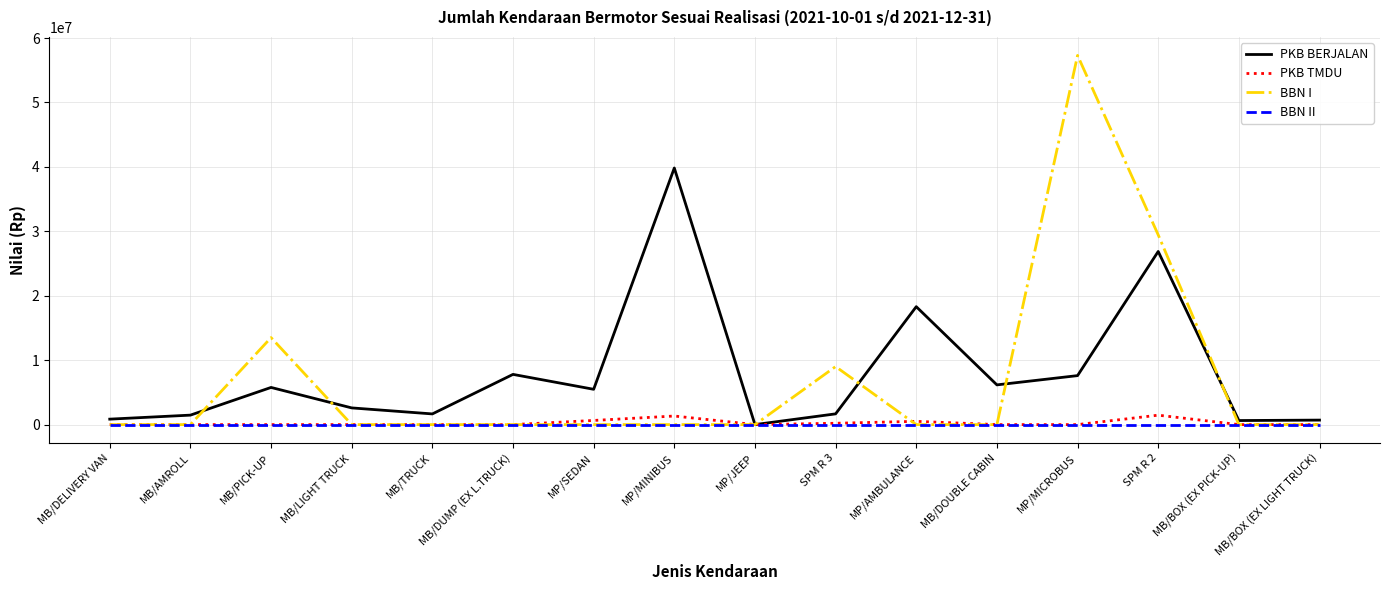

At how many categories does at least one series exceed 29051065?

3